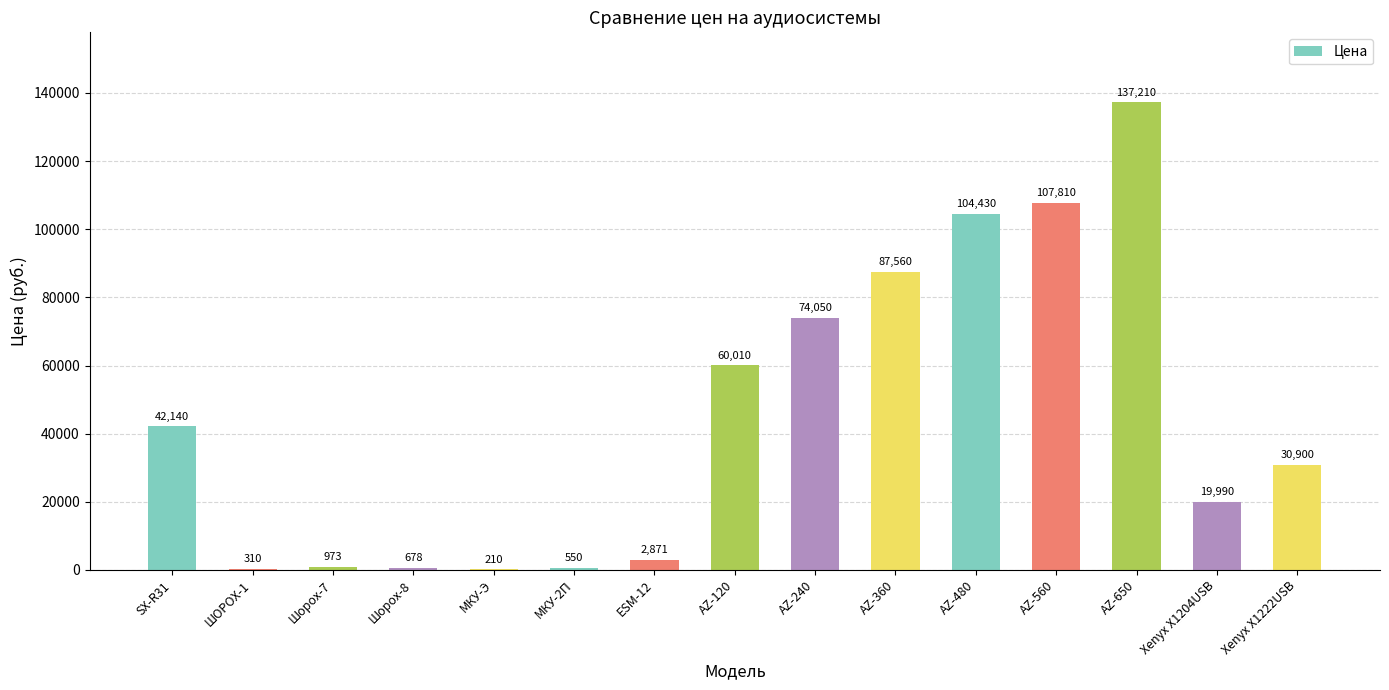

What is the sum of all values?

669691.8